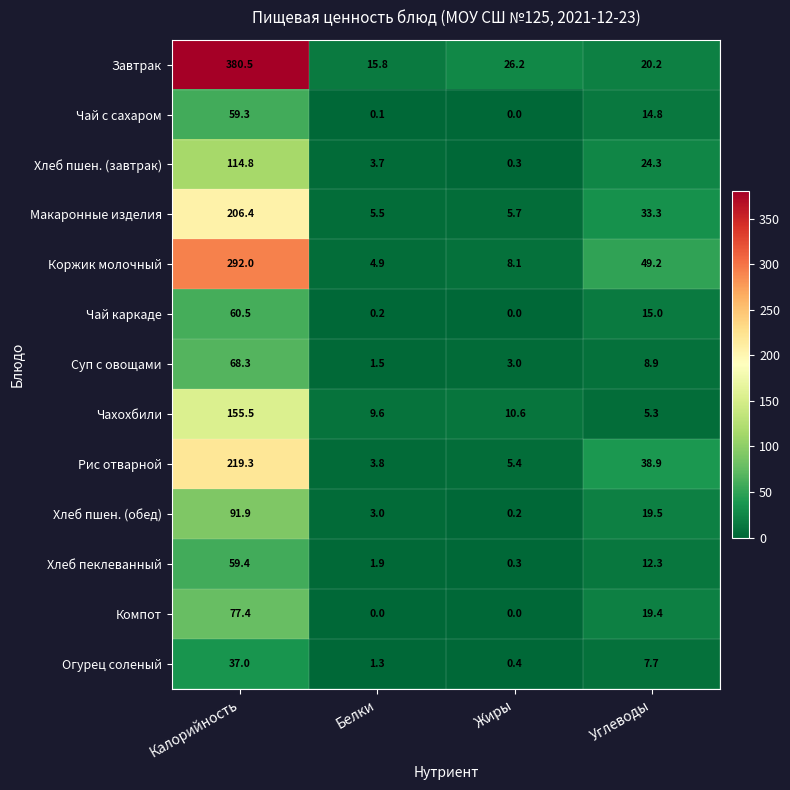

At which label does Чай с сахаром first exceed 14?

Калорийность